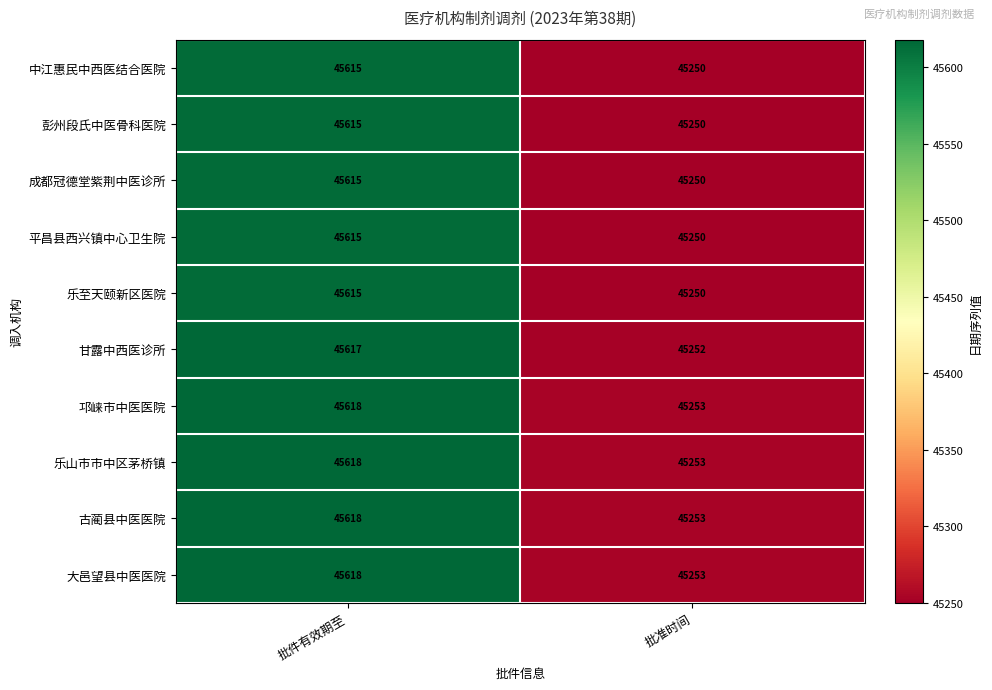

What is the difference between the maximum and minimum values in the 古蔺县中医医院 series?

365